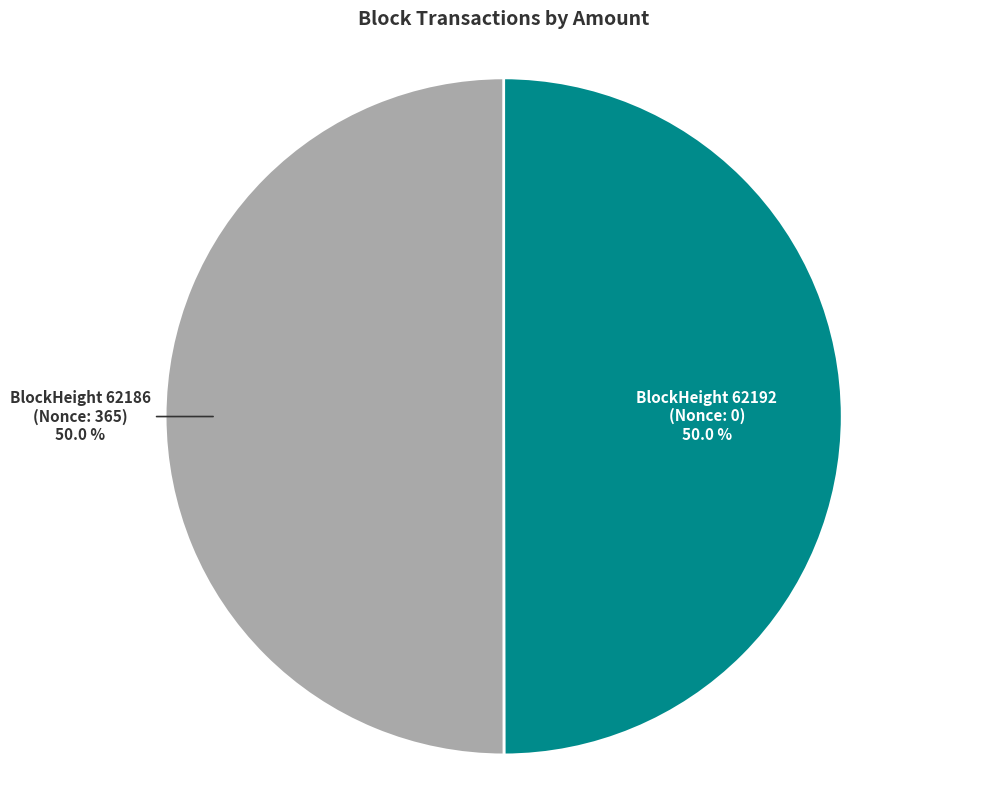

Count the number of slices in the pie.

2